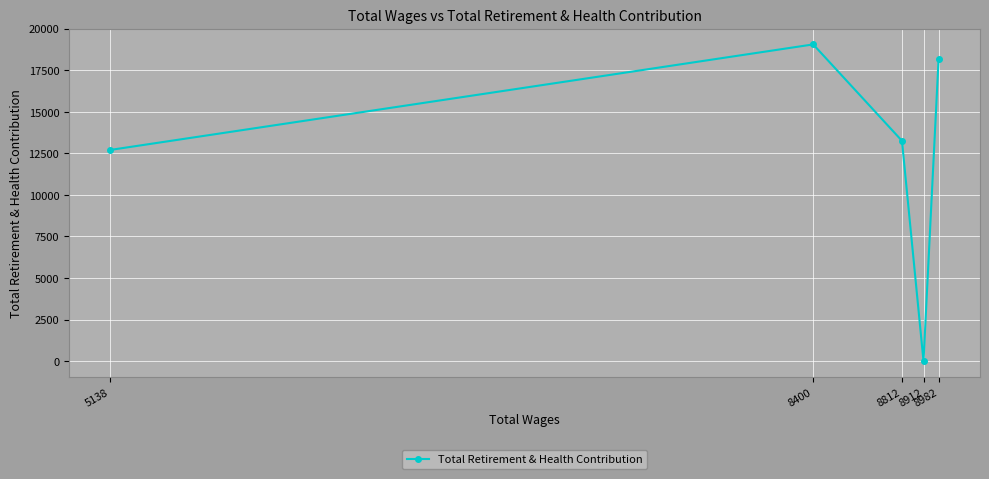

What is the change in value from 8400 to 8982?

-868